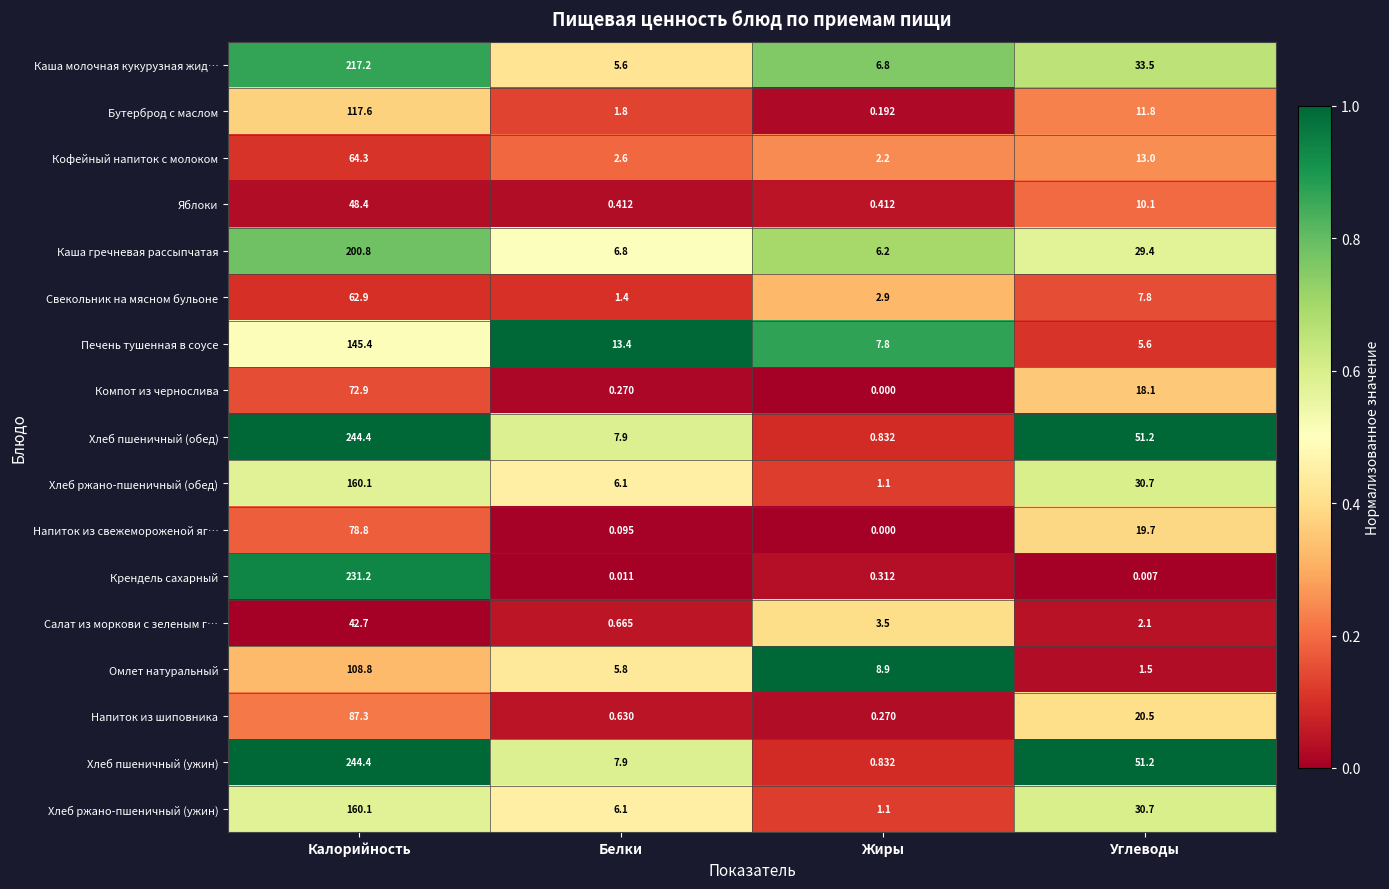

At which category is the sum across all series the highest?

Калорийность